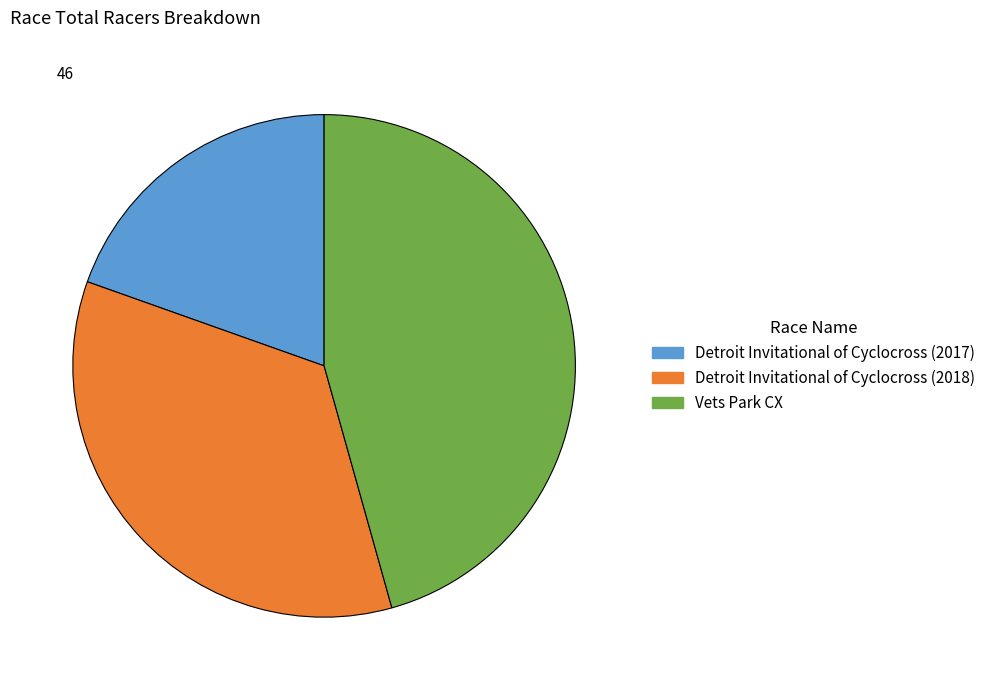

How many segments does this pie chart have?

3